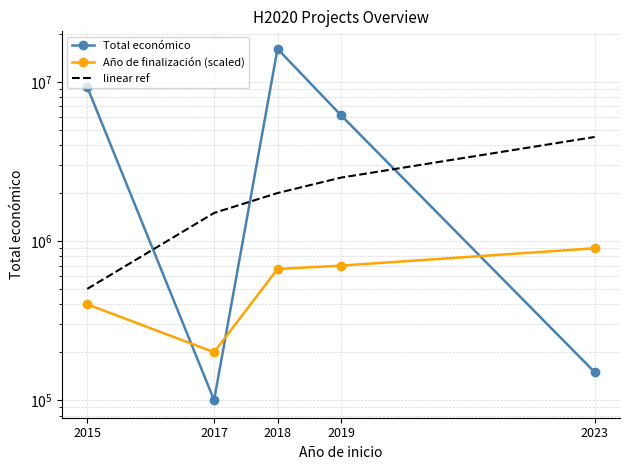

Reading left to right, transcribe all the data shown in this chart.

Total económico: 9272024.0	100000.0	16091049.0	6169874.0	150000.0
Año de finalización (scaled): 400000.0	200000.0	666666.7	700000.0	900000.0
linear ref: 500000.0	1500000.0	2000000.0	2500000.0	4500000.0